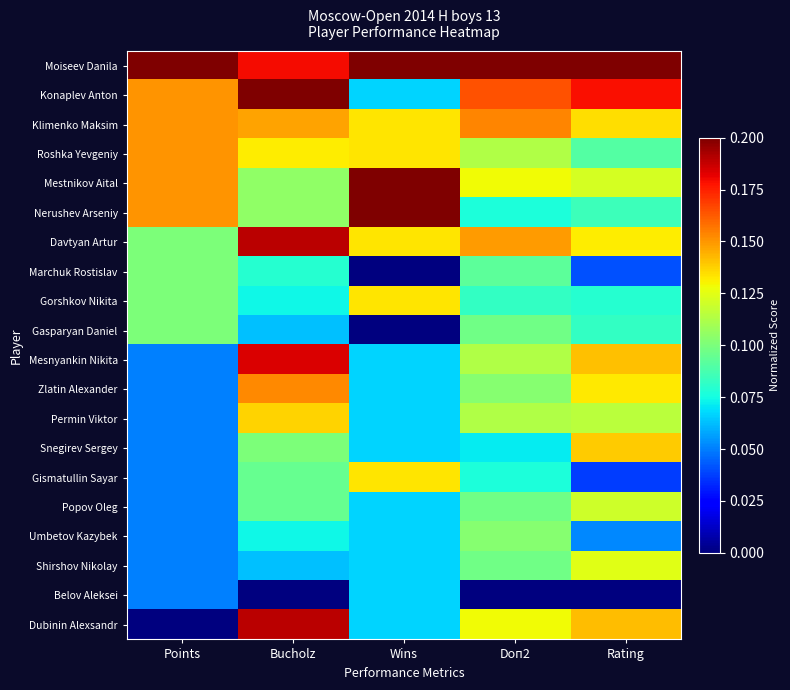

Reading left to right, what are all the values shown in this chart?

Moiseev Danila: Points=1.0	Bucholz=0.9	Wins=1.0	Doп2=1.0	Rating=1.0
Konaplev Anton: Points=0.8	Bucholz=1.0	Wins=0.3	Doп2=0.8	Rating=0.9
Klimenko Maksim: Points=0.8	Bucholz=0.7	Wins=0.7	Doп2=0.8	Rating=0.7
Roshka Yevgeniy: Points=0.8	Bucholz=0.7	Wins=0.7	Doп2=0.6	Rating=0.5
Mestnikov Aital: Points=0.8	Bucholz=0.5	Wins=1.0	Doп2=0.6	Rating=0.6
Nerushev Arseniy: Points=0.8	Bucholz=0.5	Wins=1.0	Doп2=0.4	Rating=0.4
Davtyan Artur: Points=0.5	Bucholz=0.9	Wins=0.7	Doп2=0.7	Rating=0.7
Marchuk Rostislav: Points=0.5	Bucholz=0.4	Wins=0.0	Doп2=0.5	Rating=0.2
Gorshkov Nikita: Points=0.5	Bucholz=0.4	Wins=0.7	Doп2=0.4	Rating=0.4
Gasparyan Daniel: Points=0.5	Bucholz=0.3	Wins=0.0	Doп2=0.5	Rating=0.4
Mesnyankin Nikita: Points=0.2	Bucholz=0.9	Wins=0.3	Doп2=0.6	Rating=0.7
Zlatin Alexander: Points=0.2	Bucholz=0.8	Wins=0.3	Doп2=0.5	Rating=0.7
Permin Viktor: Points=0.2	Bucholz=0.7	Wins=0.3	Doп2=0.6	Rating=0.6
Snegirev Sergey: Points=0.2	Bucholz=0.5	Wins=0.3	Doп2=0.4	Rating=0.7
Gismatullin Sayar: Points=0.2	Bucholz=0.5	Wins=0.7	Doп2=0.4	Rating=0.2
Popov Oleg: Points=0.2	Bucholz=0.5	Wins=0.3	Doп2=0.5	Rating=0.6
Umbetov Kazybek: Points=0.2	Bucholz=0.4	Wins=0.3	Doп2=0.5	Rating=0.3
Shirshov Nikolay: Points=0.2	Bucholz=0.3	Wins=0.3	Doп2=0.5	Rating=0.6
Belov Aleksei: Points=0.2	Bucholz=0.0	Wins=0.3	Doп2=0.0	Rating=0.0
Dubinin Alexsandr: Points=0.0	Bucholz=0.9	Wins=0.3	Doп2=0.6	Rating=0.7